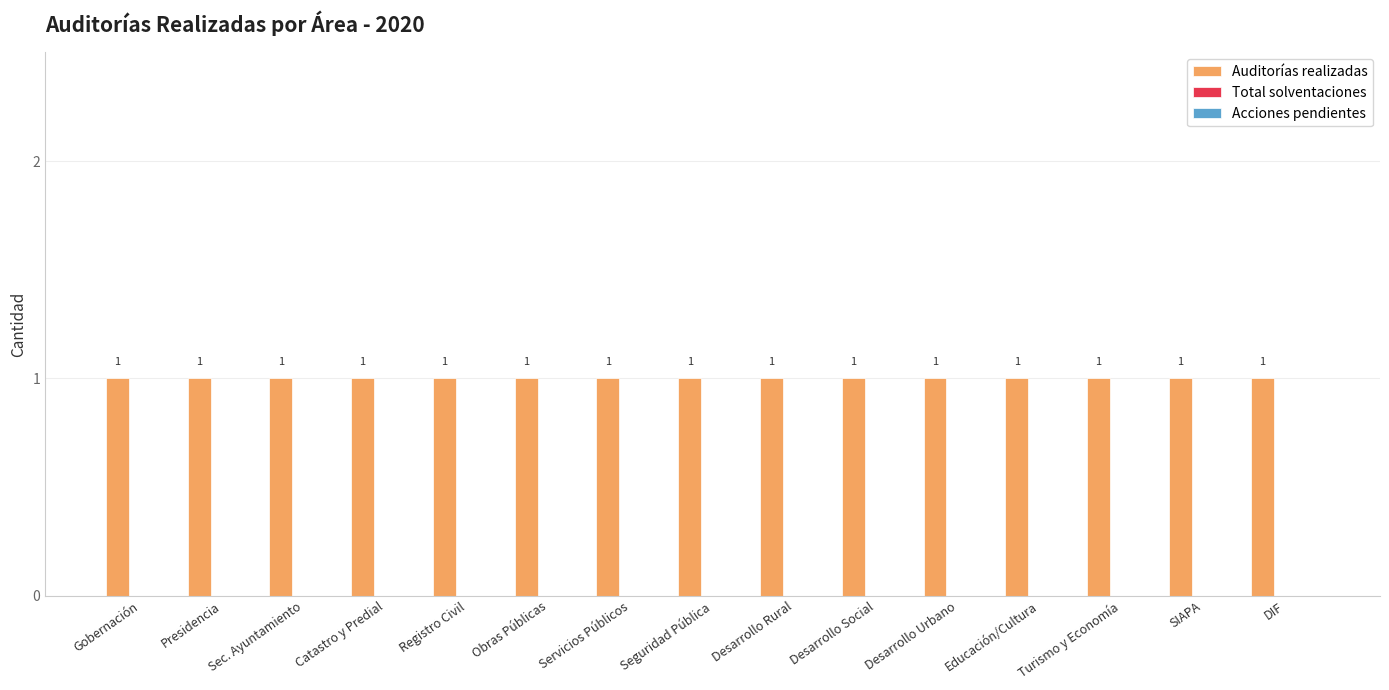

At which label is Total solventaciones closest to 0?

Gobernación